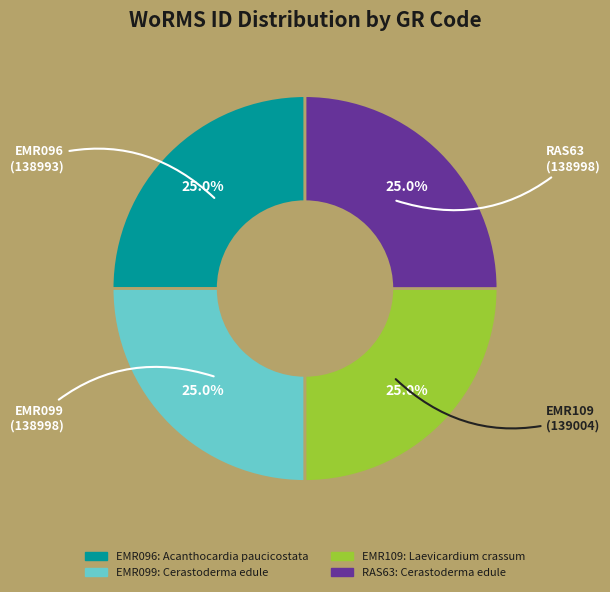

To the nearest percent, what portion does EMR096 represent?

25%